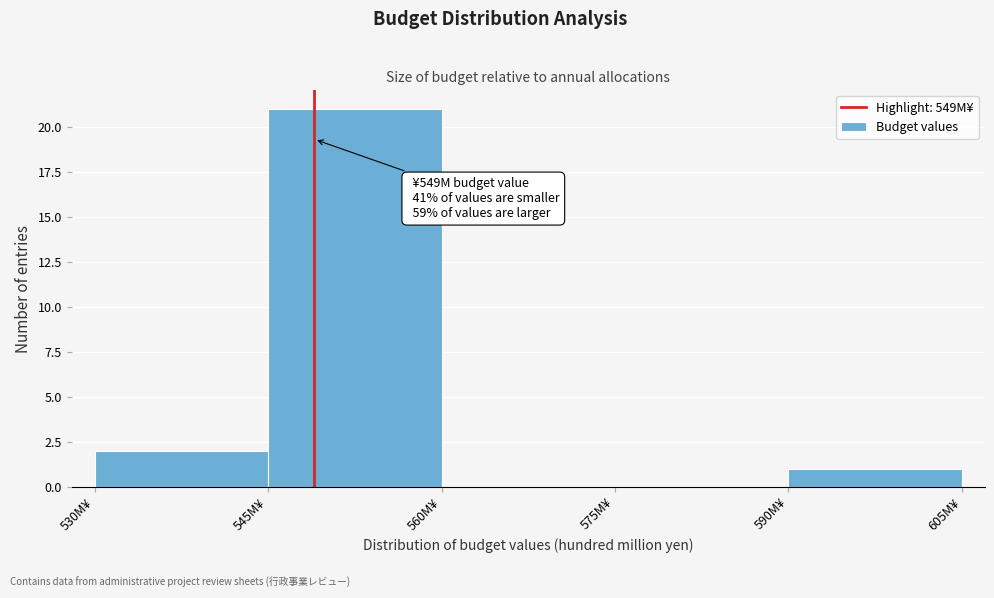

Which range on the x-axis has the tallest bar?

545 to 560